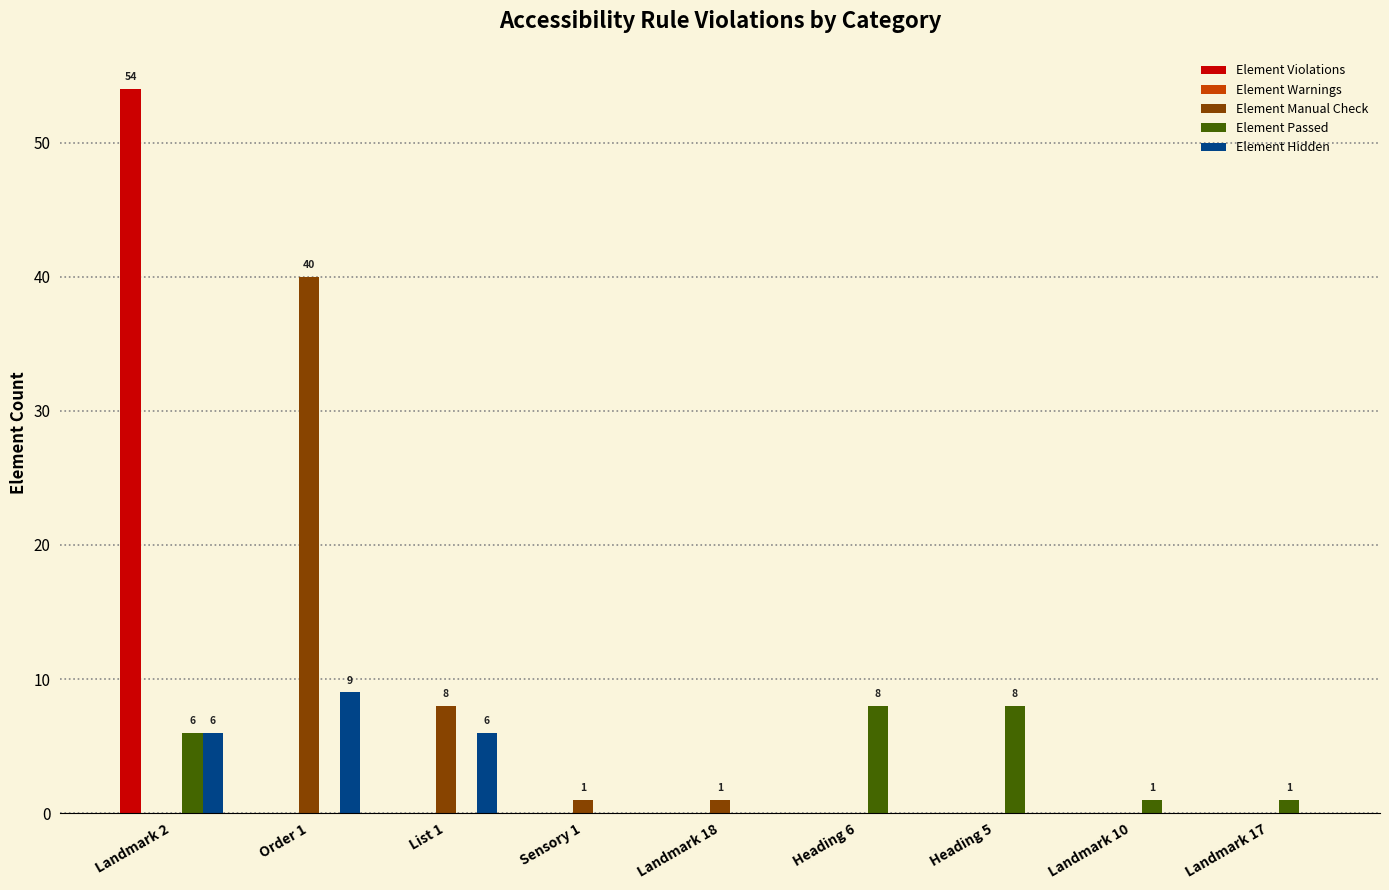

At which category is the sum across all series the highest?

Landmark 2